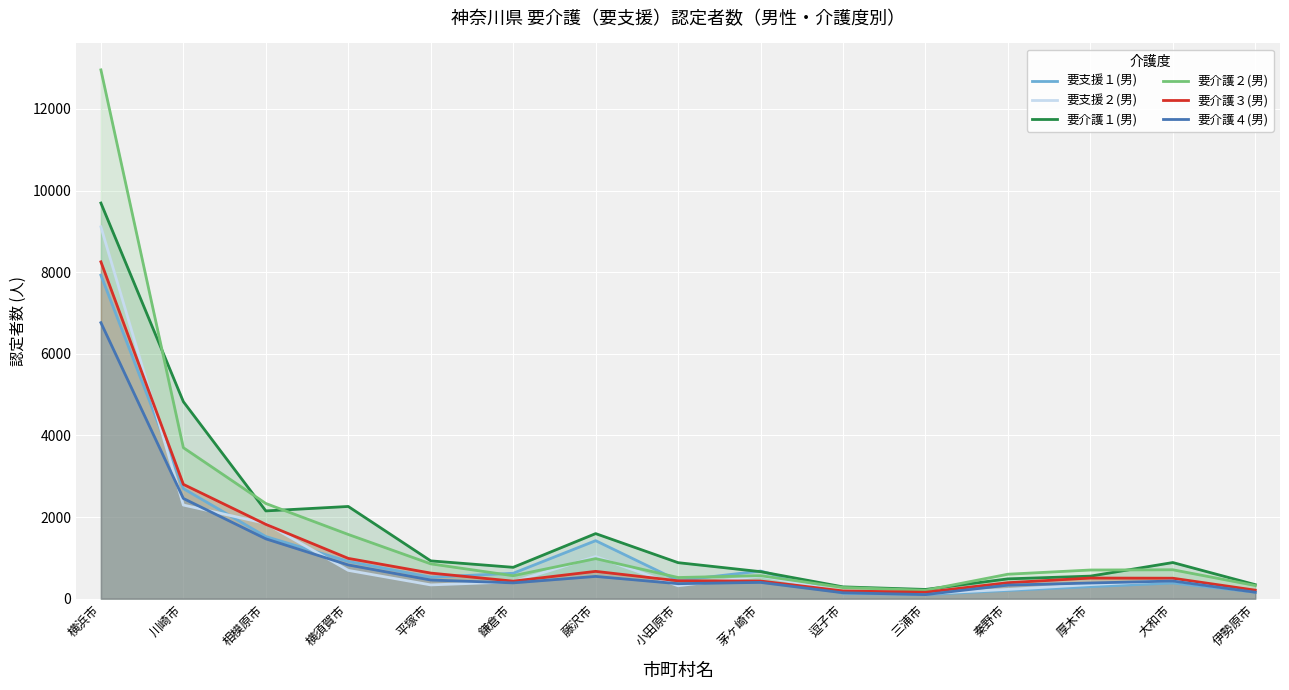

Which series has the widest spread of values?

要介護２(男)